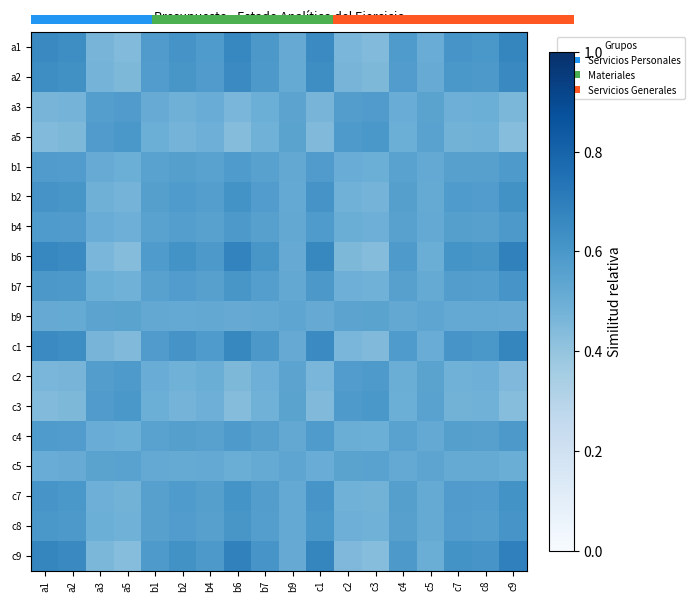

At which category is the sum across all series the highest?

c9